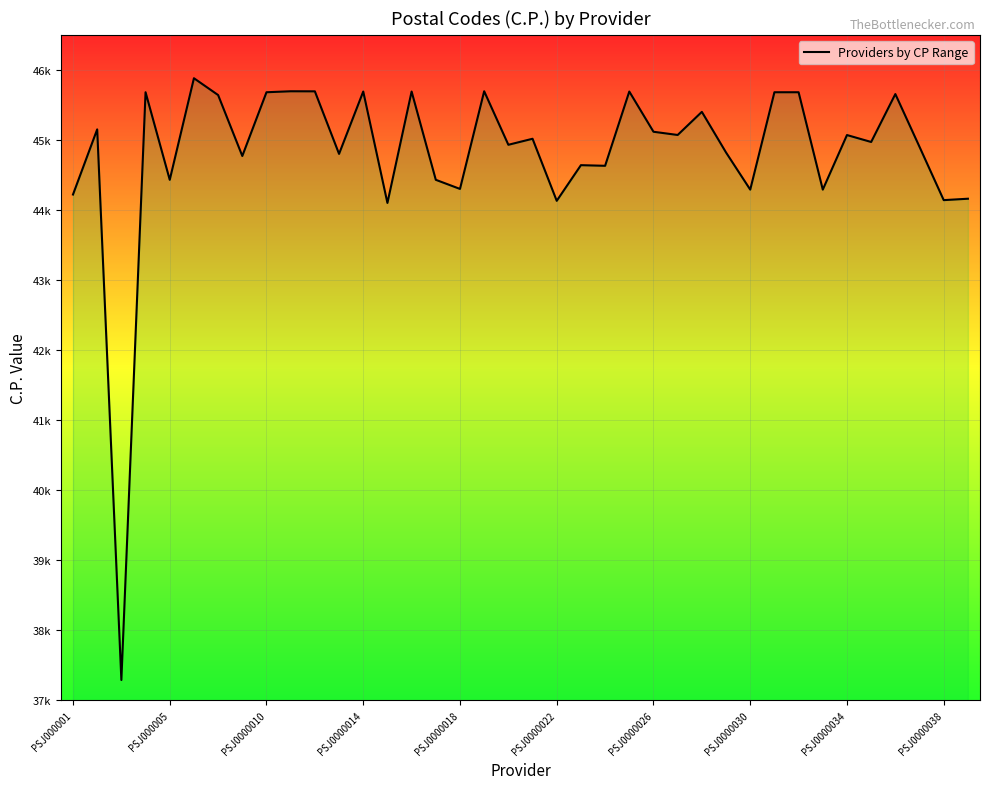

Does the chart display data point markers on the line(s)?

No